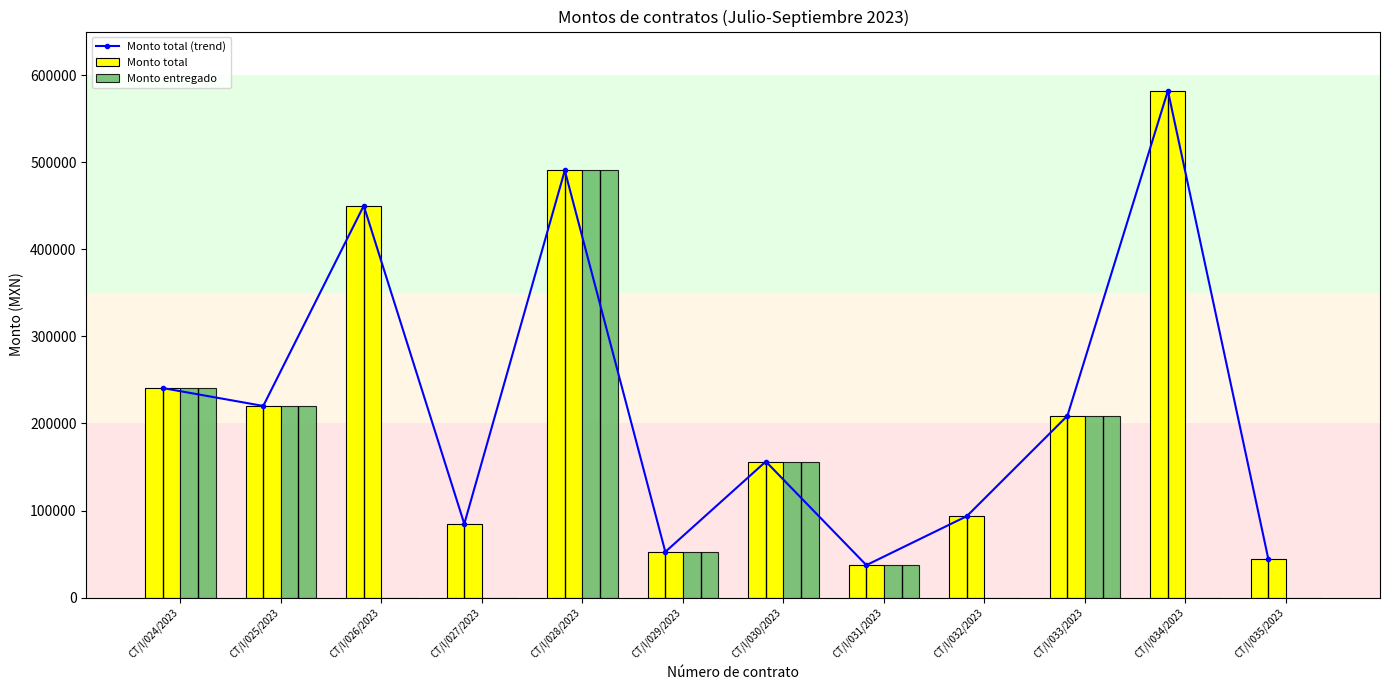

True or false: Monto entregado has a value of 240673.1 at CT/I/024/2023.

True